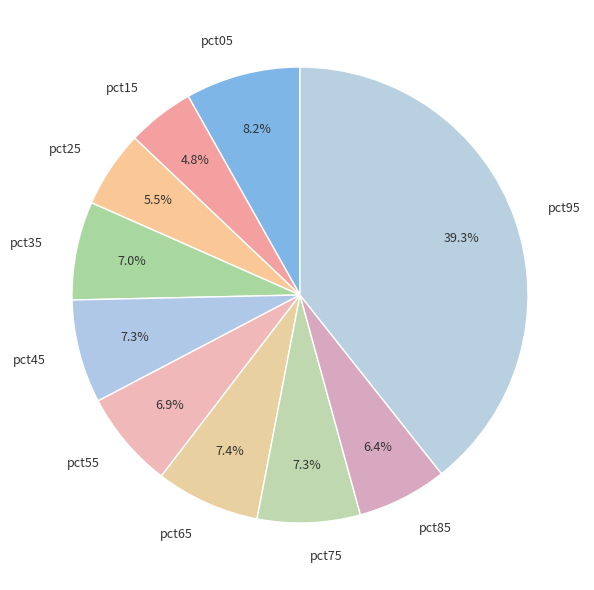

Is it true that pct85 is 6% of the pie?

True